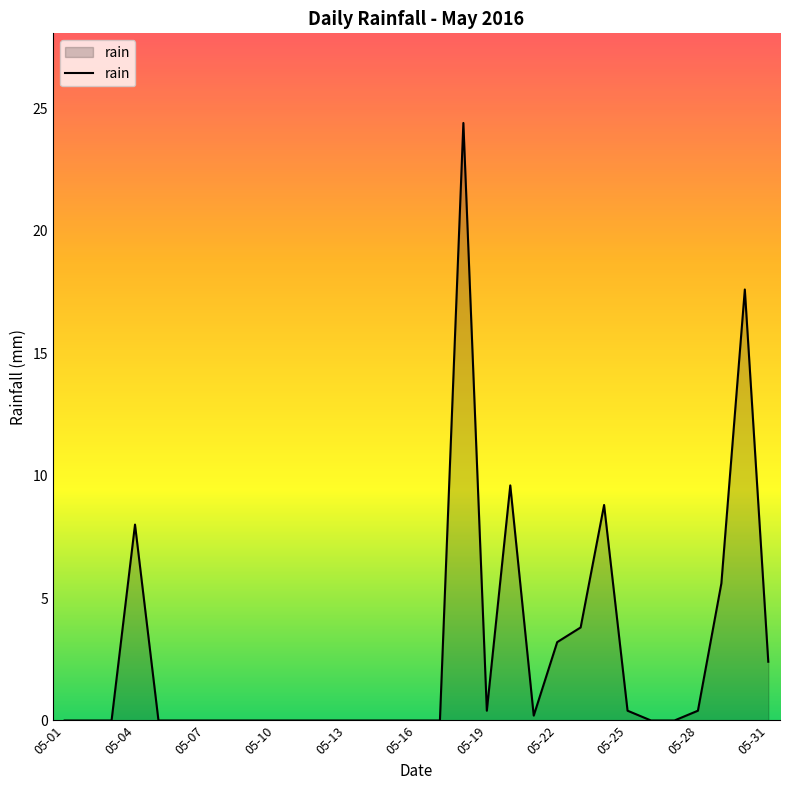

What is the difference between the maximum and minimum values?

24.4